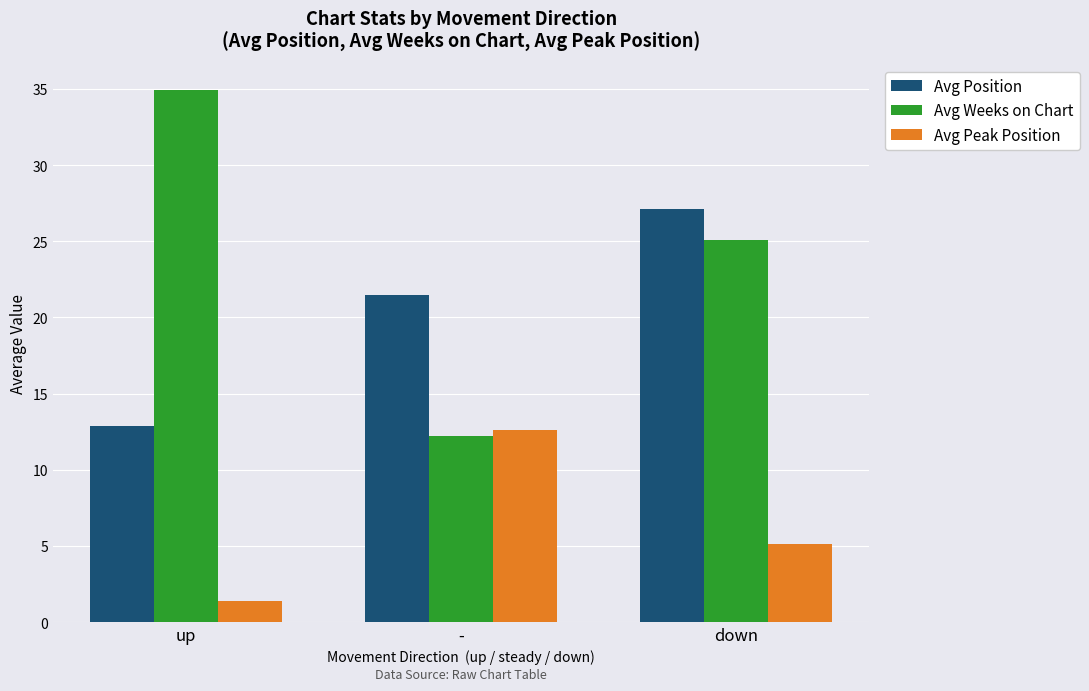

At how many categories does at least one series exceed 3?

3